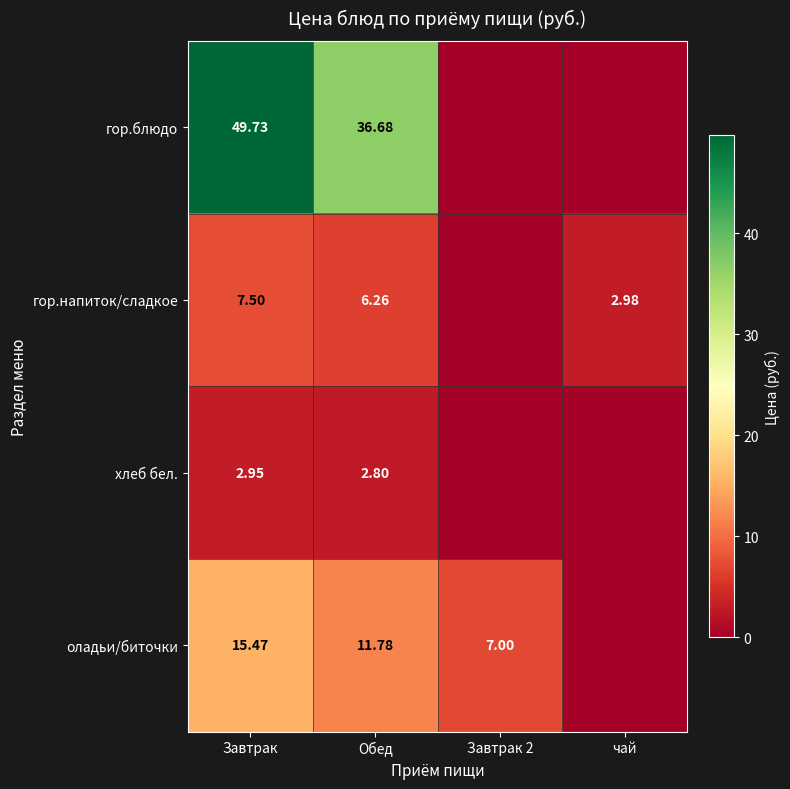

At which category does the chart reach its peak across all series?

Завтрак